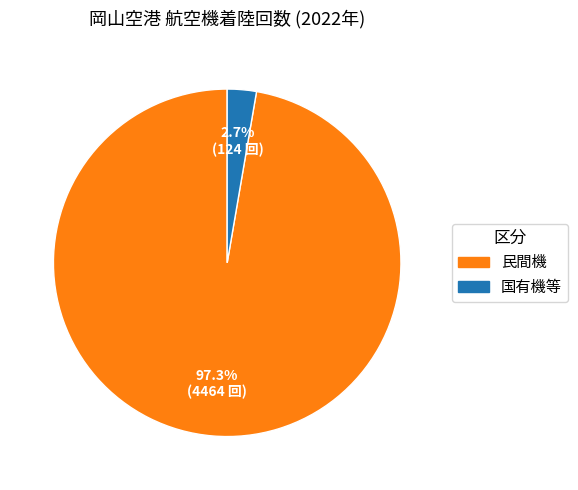

How many segments does this pie chart have?

2